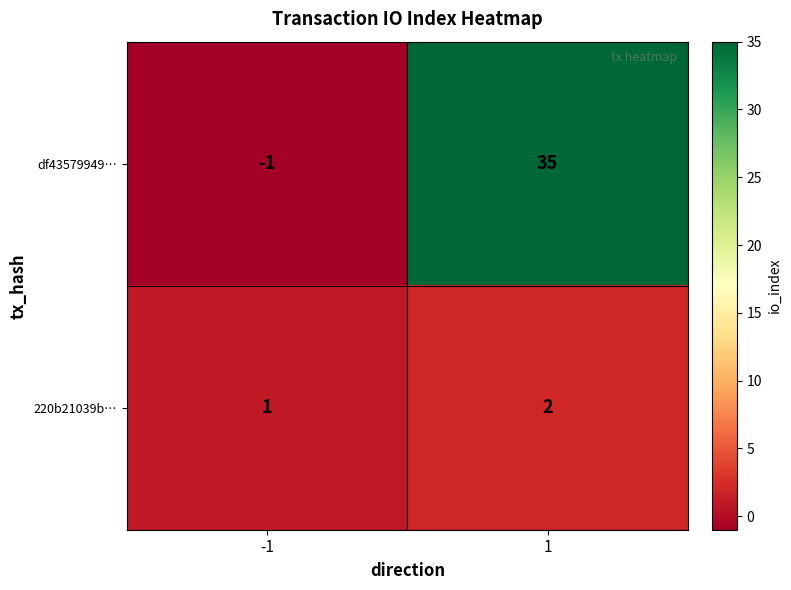

What is the maximum value for df43579949…?

35